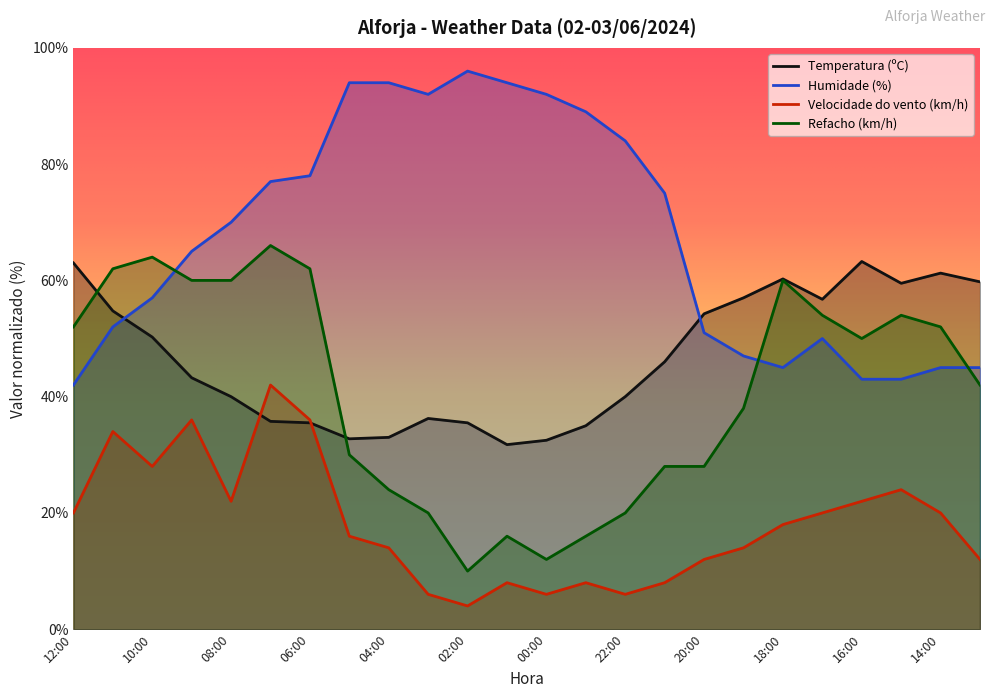

Reading left to right, transcribe all the data shown in this chart.

Temperatura (ºC): 12:00=63.0	11:00=54.8	10:00=50.3	09:00=43.2	08:00=40.0	07:00=35.8	06:00=35.5	05:00=32.8	04:00=33.0	03:00=36.2	02:00=35.5	01:00=31.8	00:00=32.5	23:00=35.0	22:00=40.0	21:00=46.0	20:00=54.2	19:00=57.0	18:00=60.2	17:00=56.8	16:00=63.3	15:00=59.5	14:00=61.3	13:00=59.7
Humidade (%): 12:00=42.0	11:00=52.0	10:00=57.0	09:00=65.0	08:00=70.0	07:00=77.0	06:00=78.0	05:00=94.0	04:00=94.0	03:00=92.0	02:00=96.0	01:00=94.0	00:00=92.0	23:00=89.0	22:00=84.0	21:00=75.0	20:00=51.0	19:00=47.0	18:00=45.0	17:00=50.0	16:00=43.0	15:00=43.0	14:00=45.0	13:00=45.0
Velocidade do vento (km/h): 12:00=20.0	11:00=34.0	10:00=28.0	09:00=36.0	08:00=22.0	07:00=42.0	06:00=36.0	05:00=16.0	04:00=14.0	03:00=6.0	02:00=4.0	01:00=8.0	00:00=6.0	23:00=8.0	22:00=6.0	21:00=8.0	20:00=12.0	19:00=14.0	18:00=18.0	17:00=20.0	16:00=22.0	15:00=24.0	14:00=20.0	13:00=12.0
Refacho (km/h): 12:00=52.0	11:00=62.0	10:00=64.0	09:00=60.0	08:00=60.0	07:00=66.0	06:00=62.0	05:00=30.0	04:00=24.0	03:00=20.0	02:00=10.0	01:00=16.0	00:00=12.0	23:00=16.0	22:00=20.0	21:00=28.0	20:00=28.0	19:00=38.0	18:00=60.0	17:00=54.0	16:00=50.0	15:00=54.0	14:00=52.0	13:00=42.0